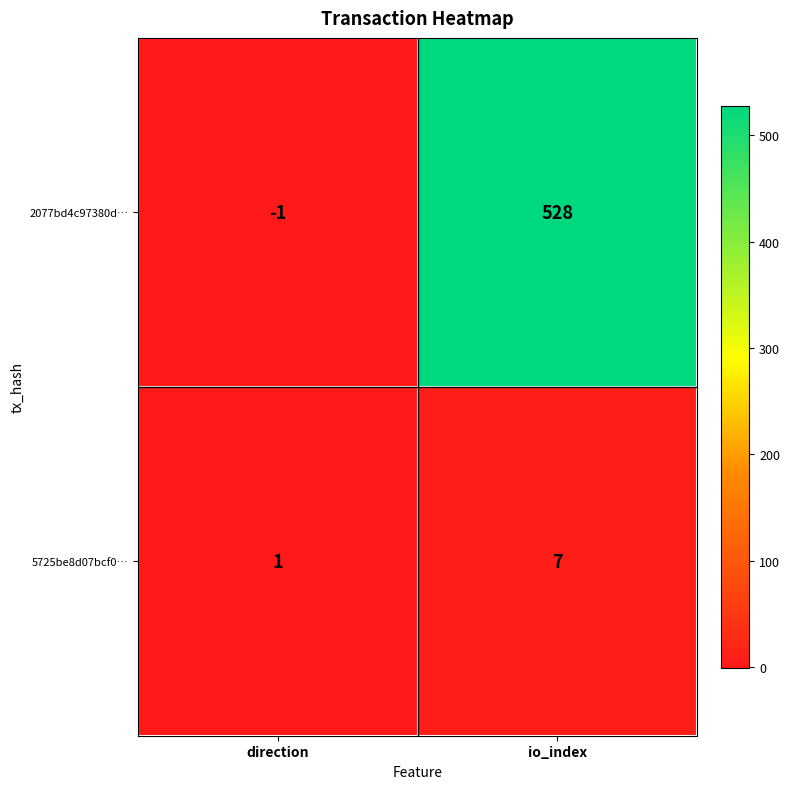

What is the difference between the maximum and minimum values in the 2077bd4c97380d… series?

529